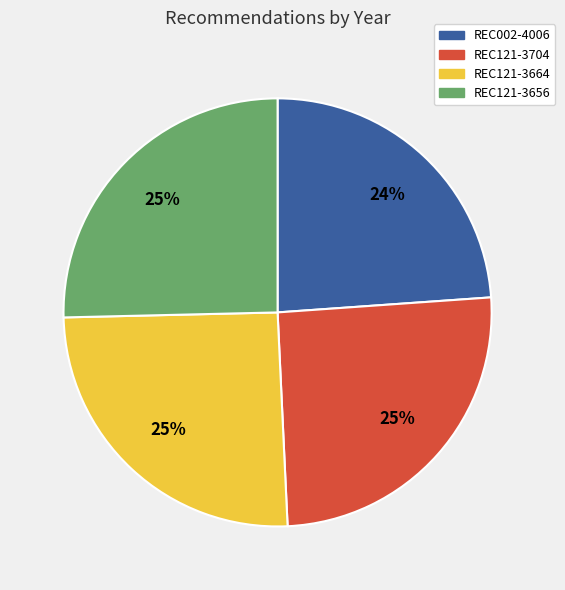

Is REC121-3656 the majority of the pie?

No